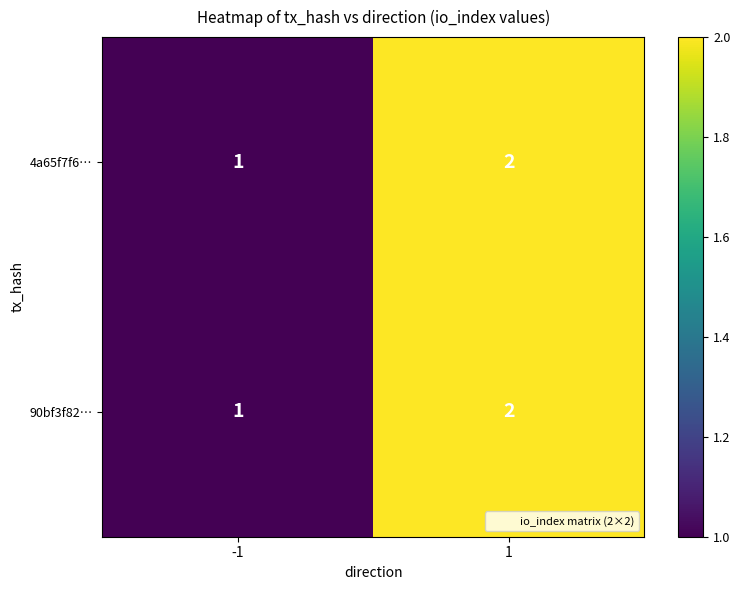

Is it true that 90bf3f82… equals 2 at -1?

False